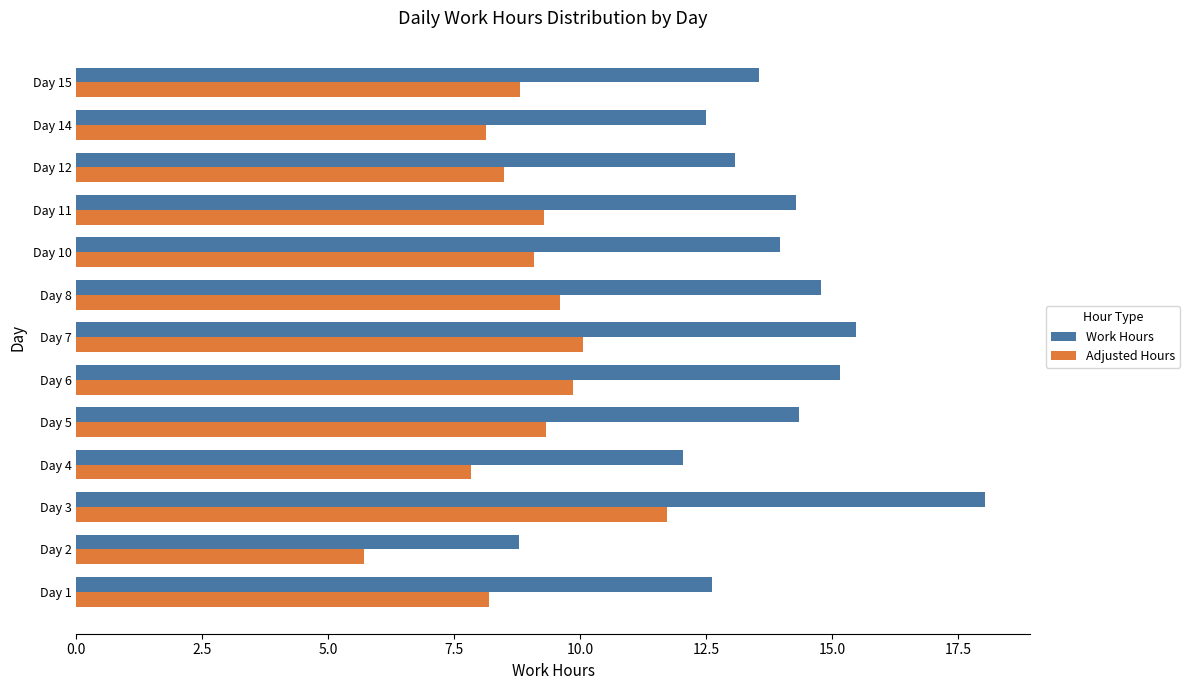

What is the sum of the Work Hours values at Day 10 and Day 6?

29.1